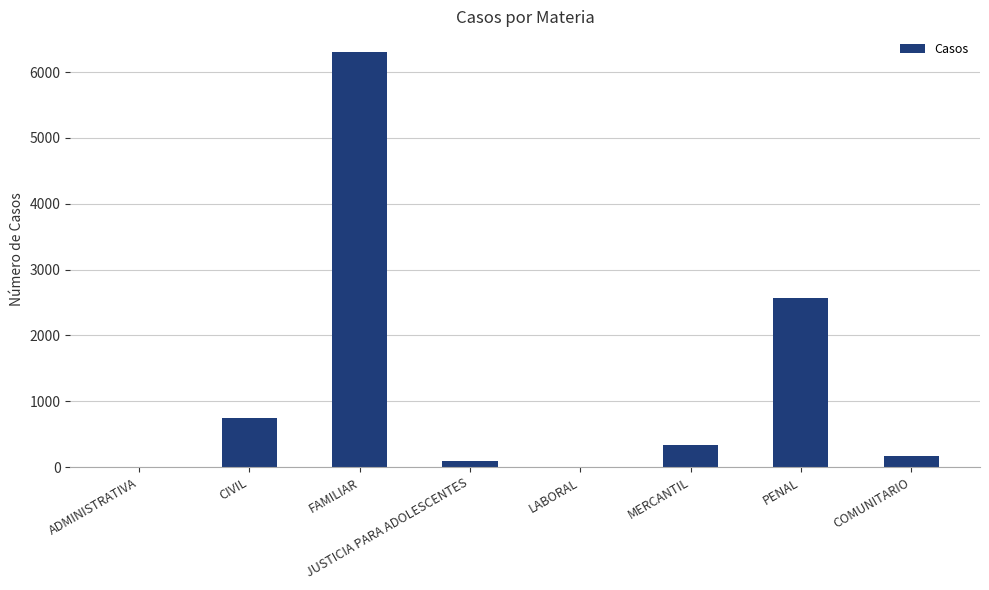

At which label is the value closest to 3155?

PENAL